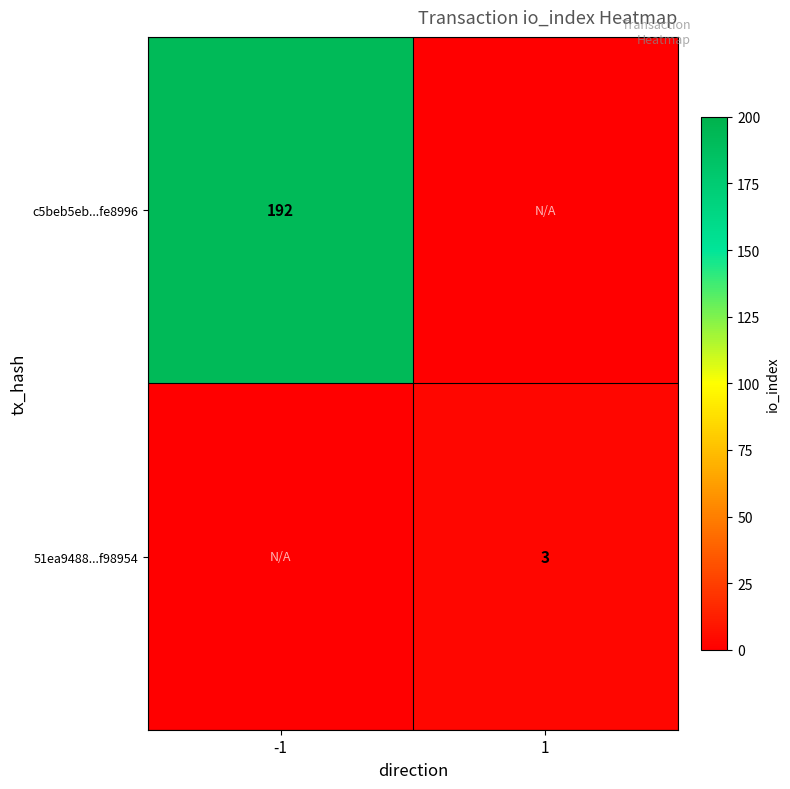

The value of 51ea9488...f98954 at 1 is 5. True or false?

False